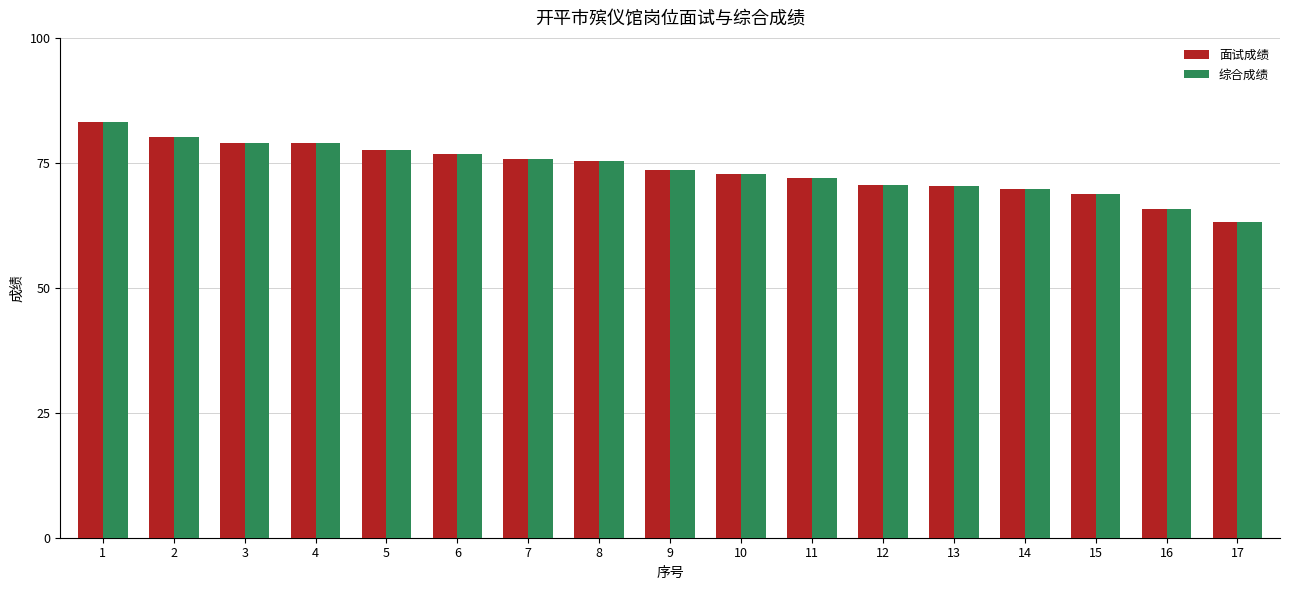

Is the value of 综合成绩 at 7 greater than the value of 面试成绩 at 11?

Yes